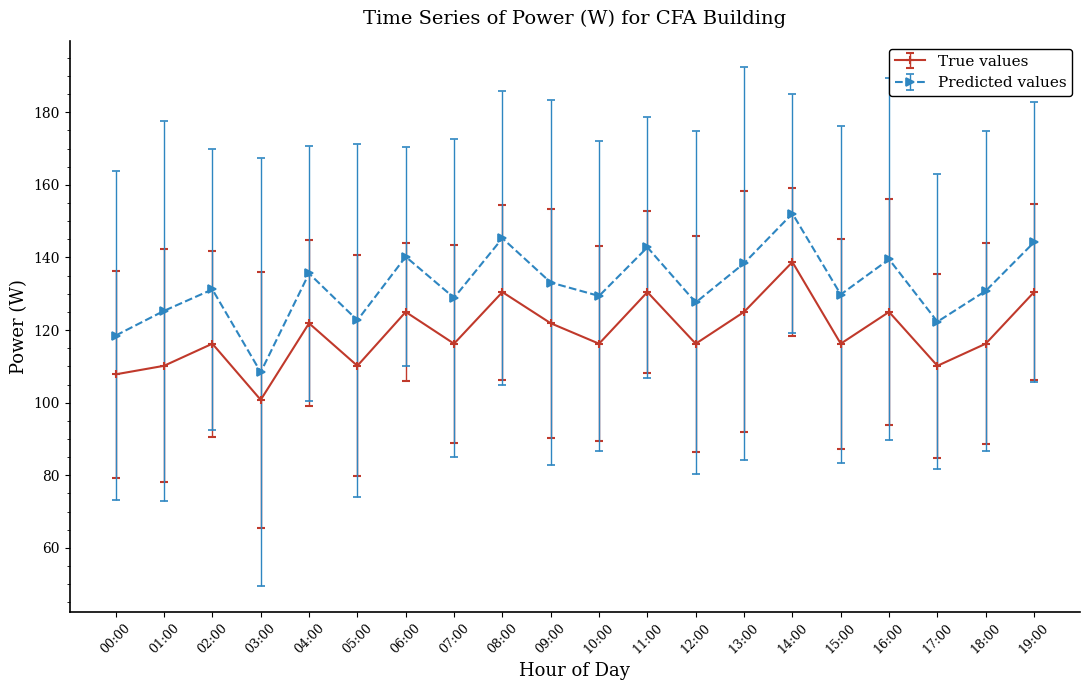

Read the Predicted values value at 15:00.

129.8